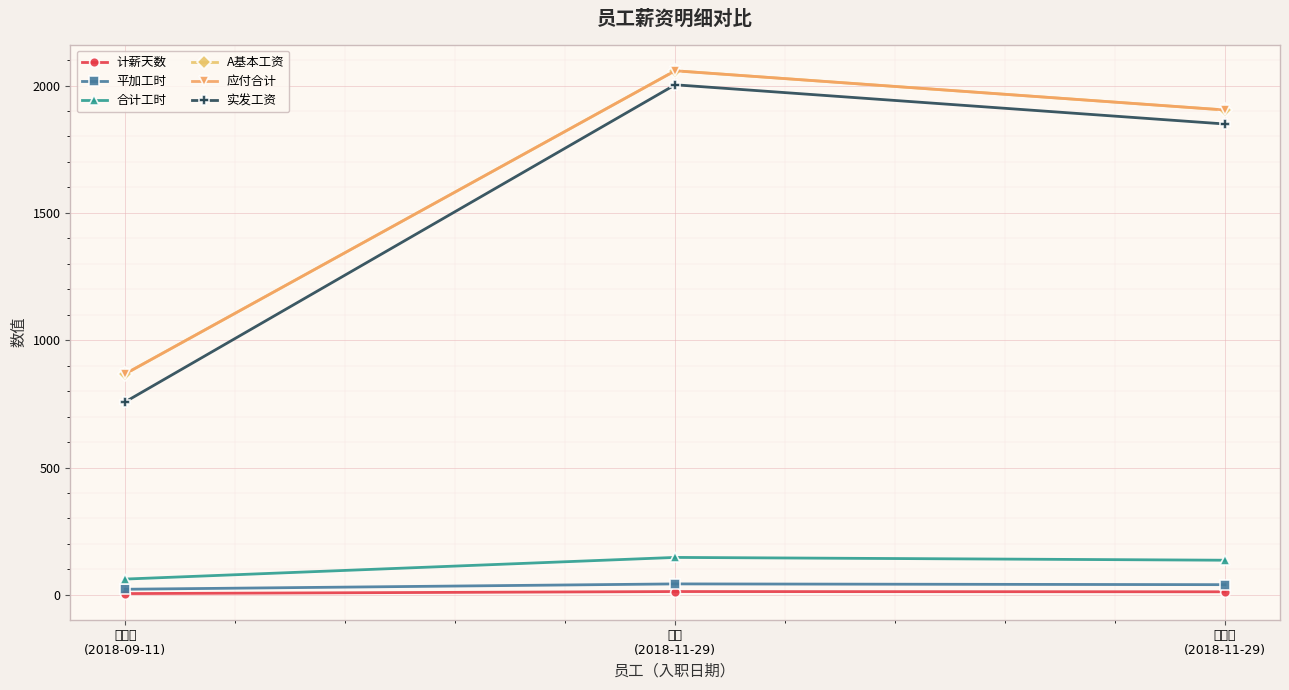

At which label does 实发工资 reach its peak?

陈华
(2018-11-29)